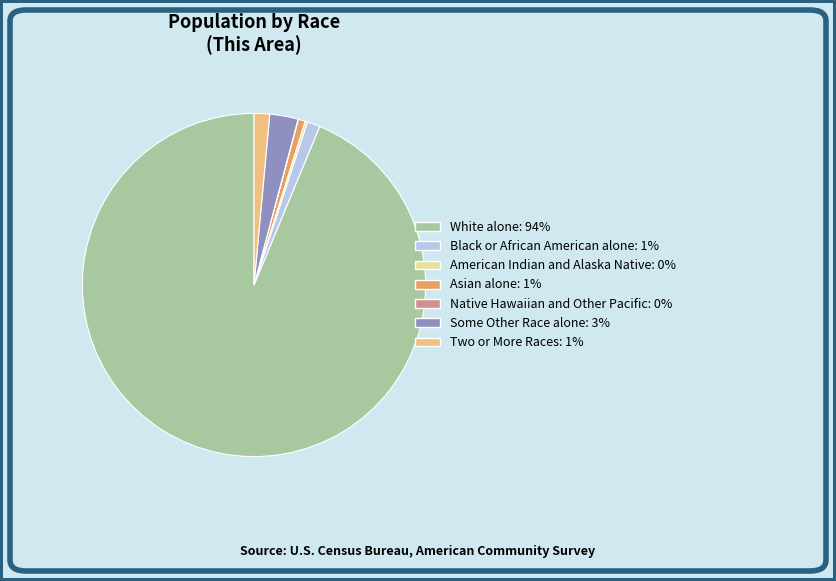

Which has a higher value, Some Other Race alone: 3% or Two or More Races: 1%?

Some Other Race alone: 3%